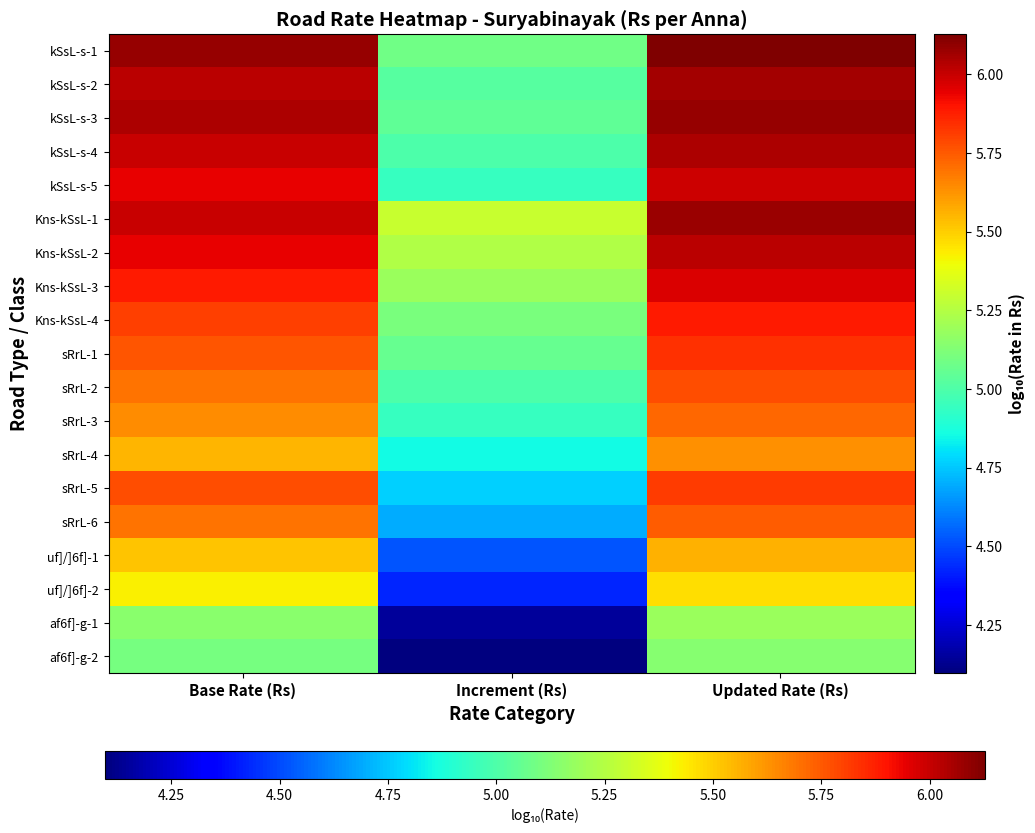

Rank the series at Increment (Rs) from lowest to highest value.

af6f]-g-2, af6f]-g-1, uf]/]6f]-2, uf]/]6f]-1, sRrL-6, sRrL-5, sRrL-4, kSsL-s-5, sRrL-3, kSsL-s-4, sRrL-2, kSsL-s-2, kSsL-s-3, sRrL-1, kSsL-s-1, Kns-kSsL-4, Kns-kSsL-3, Kns-kSsL-2, Kns-kSsL-1